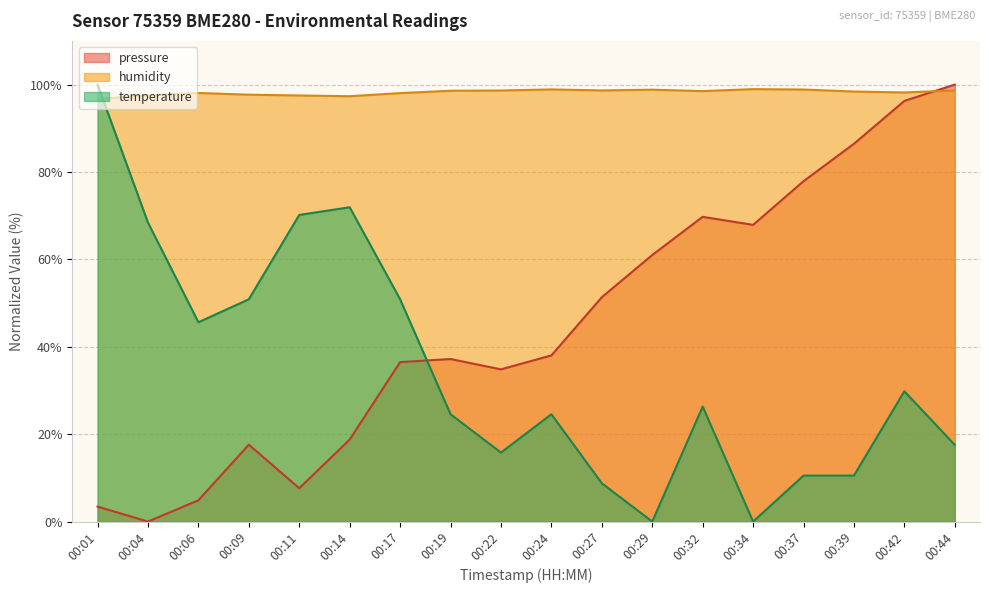

The value of temperature at 00:11 is 44.4. True or false?

False